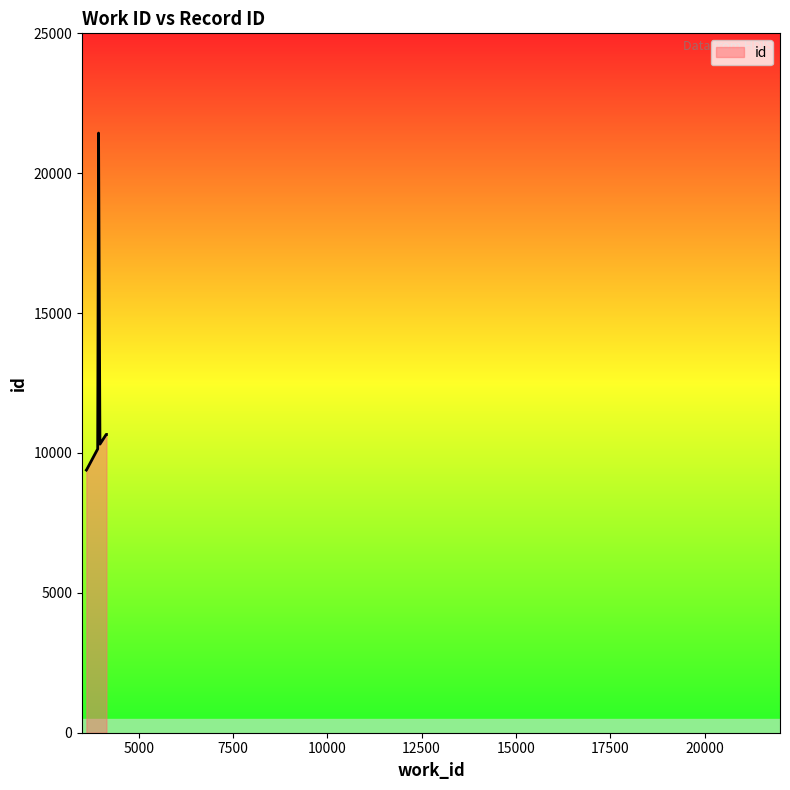

What is the ratio of the value at 3620 to the value at 3938?

0.4